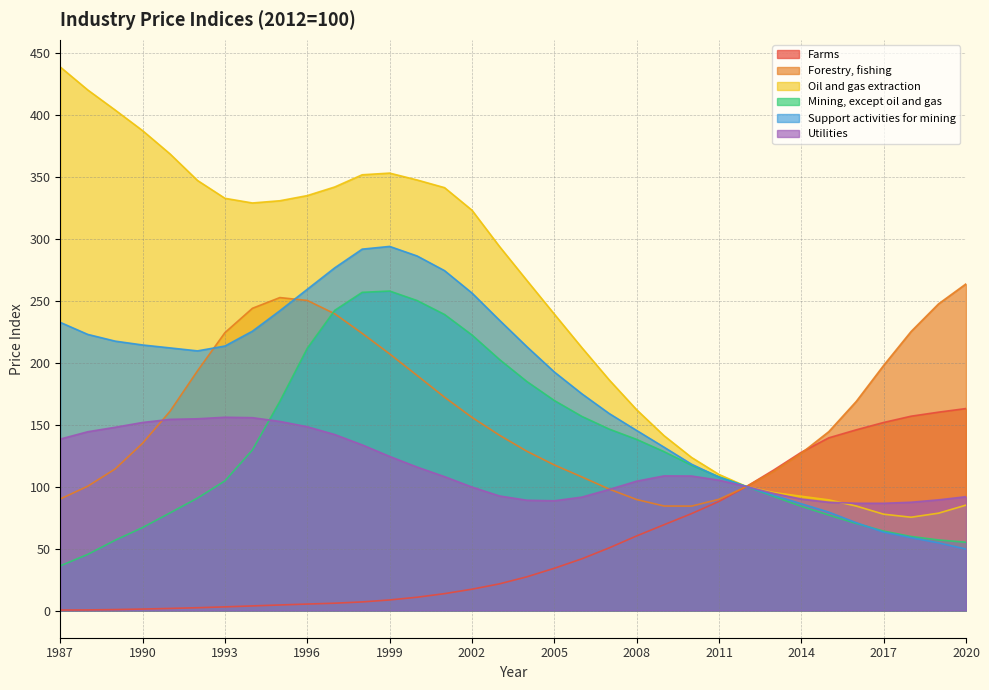

Does the chart have visible grid lines?

Yes